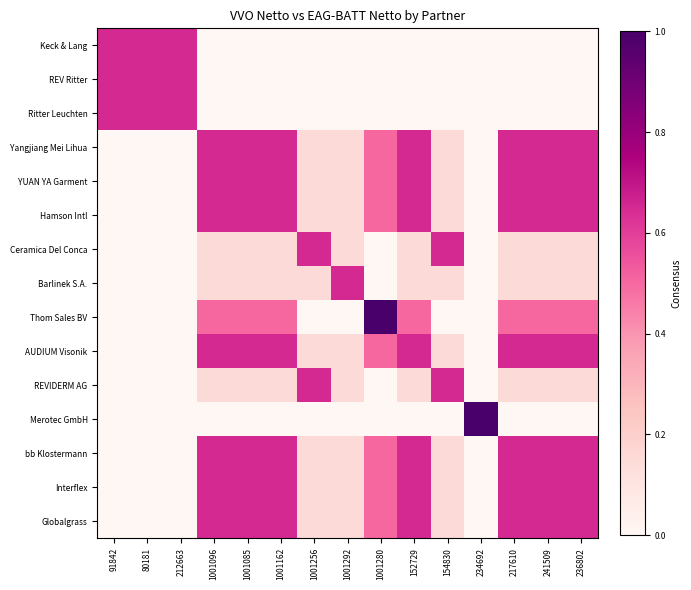

Rank the series by their maximum value, from lowest to highest.

Keck & Lang, REV Ritter, Ritter Leuchten, Yangjiang Mei Lihua, YUAN YA Garment, Hamson Intl, Ceramica Del Conca, Barlinek S.A., AUDIUM Visonik, REVIDERM AG, bb Klostermann, Interflex, Globalgrass, Thom Sales BV, Merotec GmbH